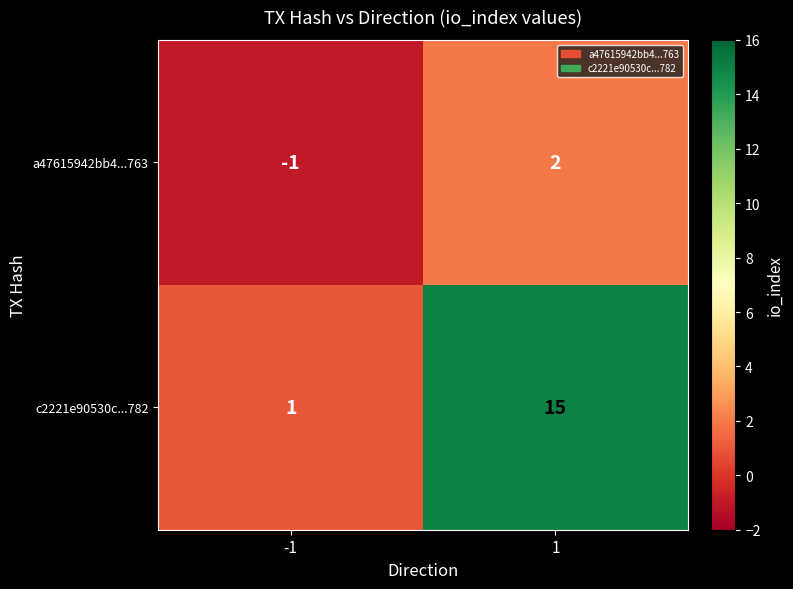

Which category has the highest value across all series?

1